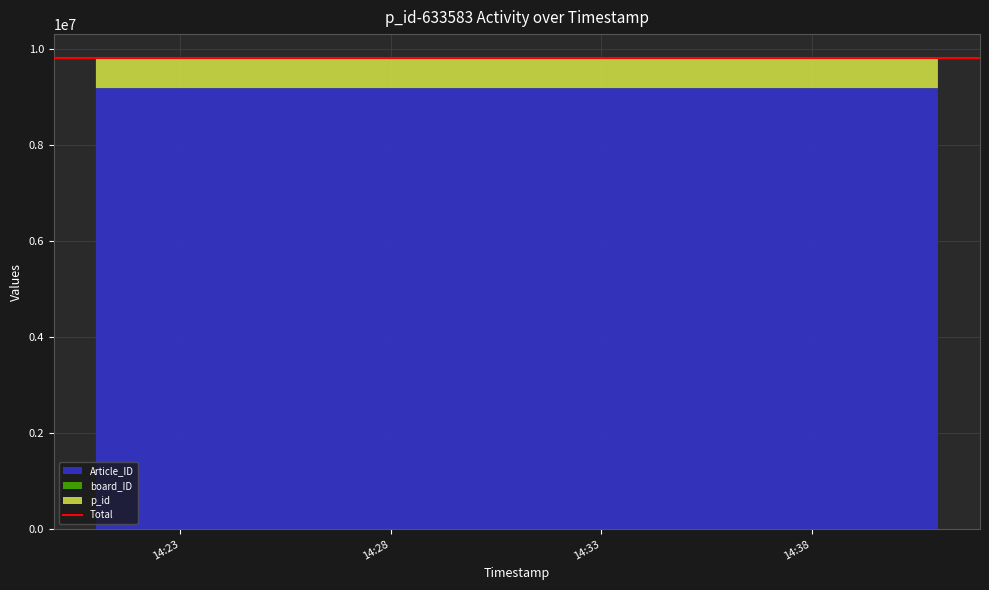

Reading left to right, list all the values displayed in this chart.

Article_ID: 2013/11/28 14:21=9183545	2013/11/28 14:32=9183552	2013/11/28 14:34=9183554	2013/11/28 14:35=9183555	2013/11/28 14:41=9183557
board_ID: 2013/11/28 14:21=4	2013/11/28 14:32=9	2013/11/28 14:34=4	2013/11/28 14:35=4	2013/11/28 14:41=4
p_id: 2013/11/28 14:21=633583	2013/11/28 14:32=633583	2013/11/28 14:34=633583	2013/11/28 14:35=633583	2013/11/28 14:41=633583